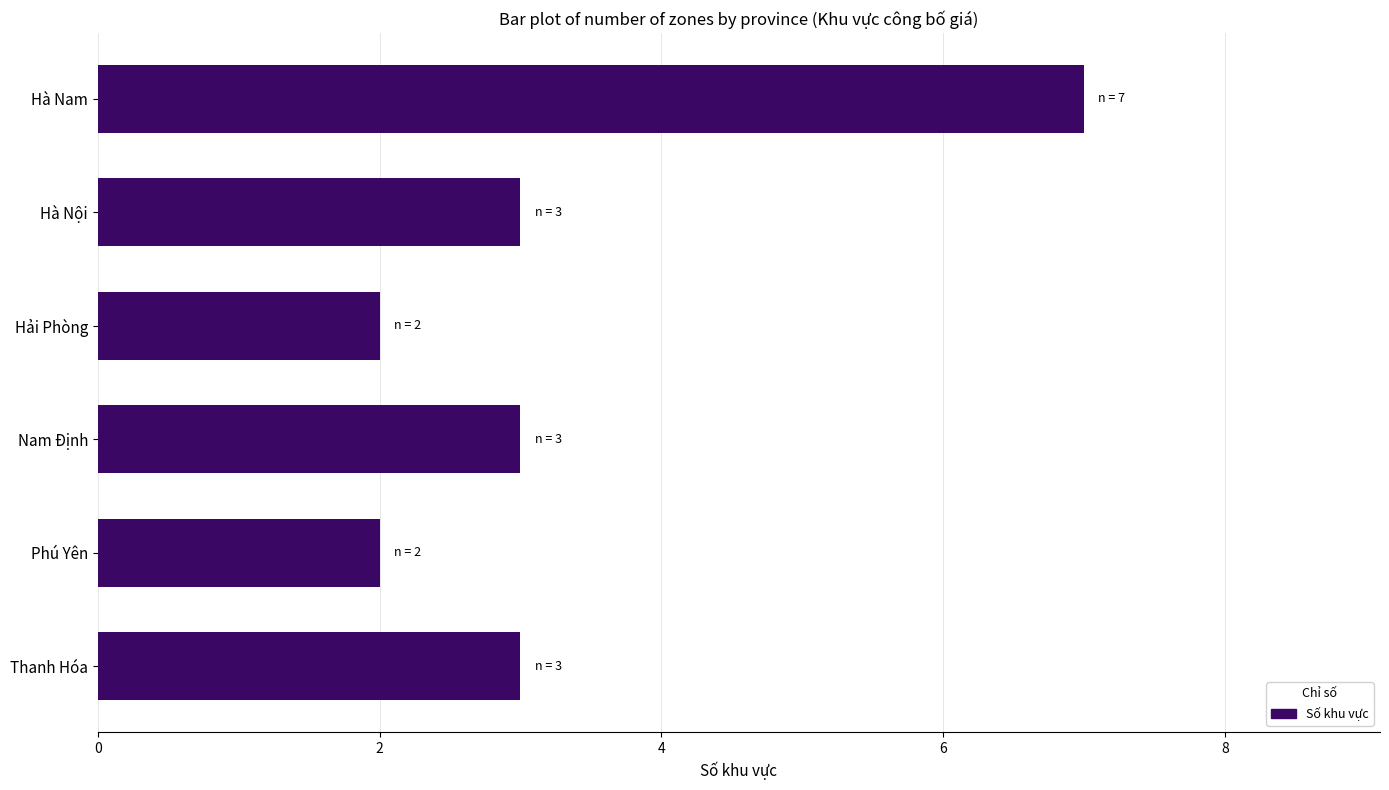

Reading bottom to top, transcribe all the data shown in this chart.

Thanh Hóa=3	Phú Yên=2	Nam Định=3	Hải Phòng=2	Hà Nội=3	Hà Nam=7